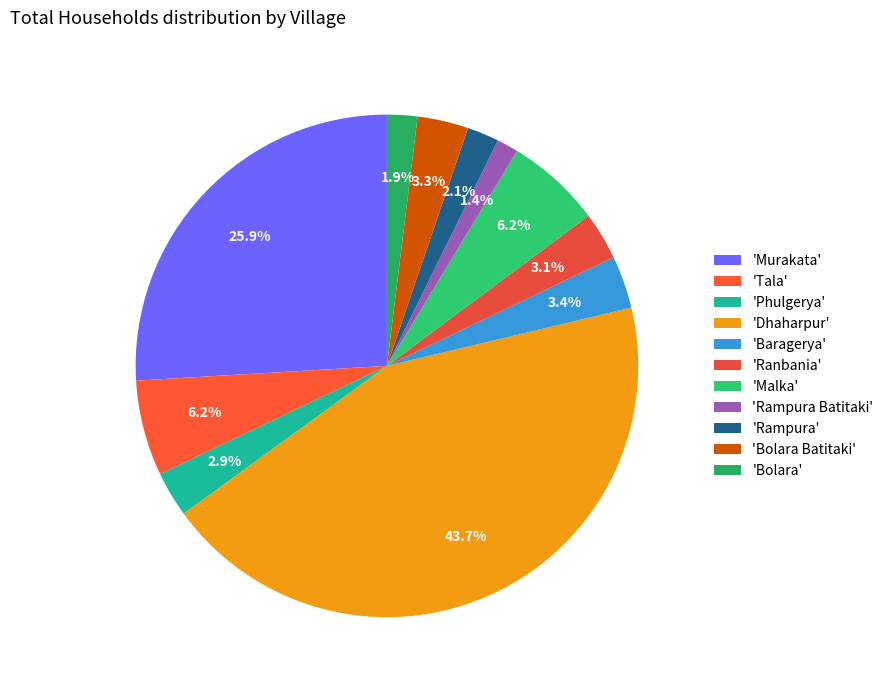

Rank the categories by value from highest to lowest.

Dhaharpur, Murakata, Tala, Malka, Baragerya, Bolara Batitaki, Ranbania, Phulgerya, Rampura, Bolara, Rampura Batitaki